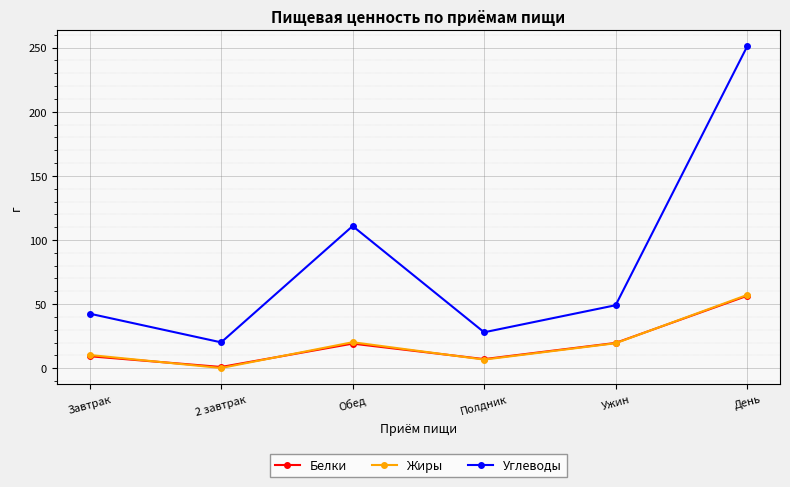

What is the average value of the Белки series?

18.8